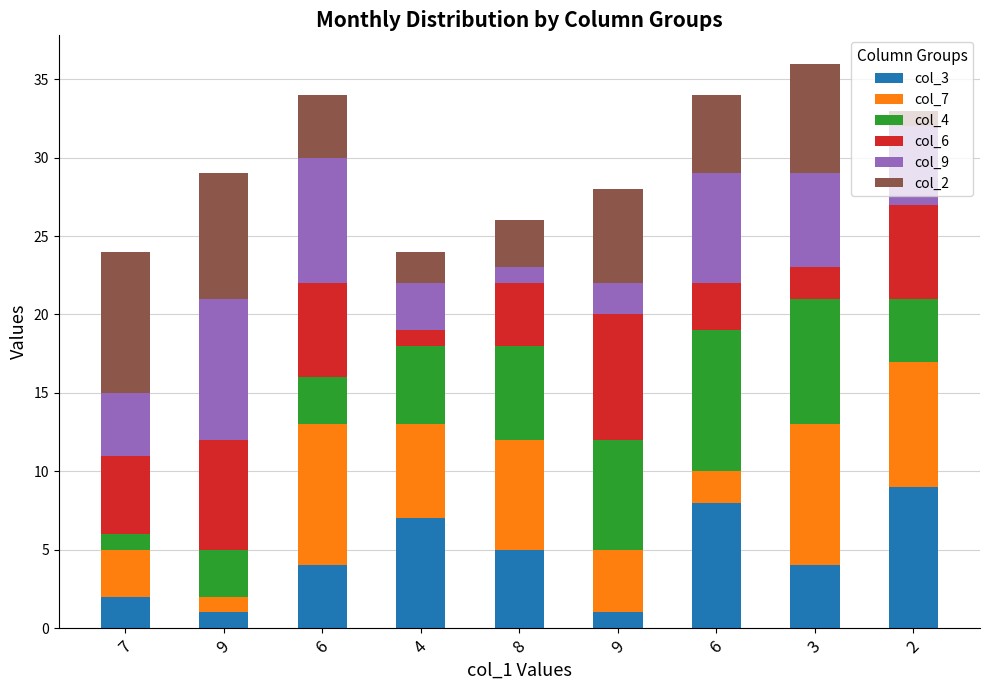

Count the col_4 values in the range 3 to 7.

6